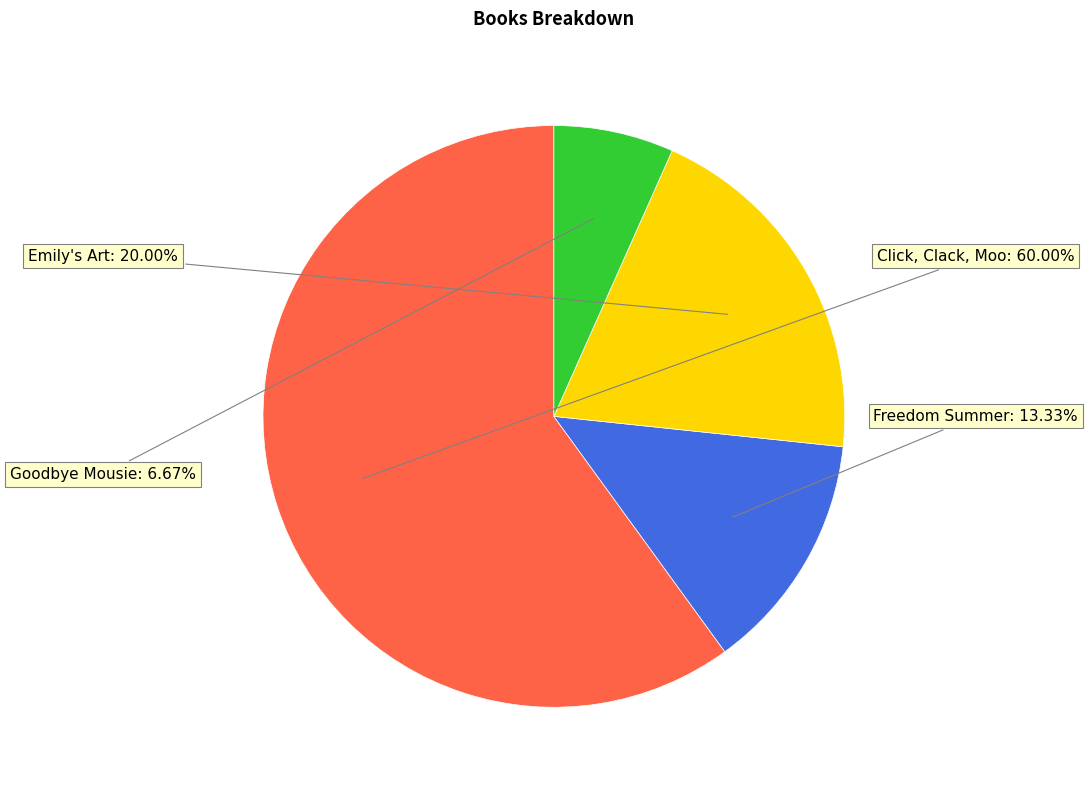

Does any single category account for the majority?

Yes